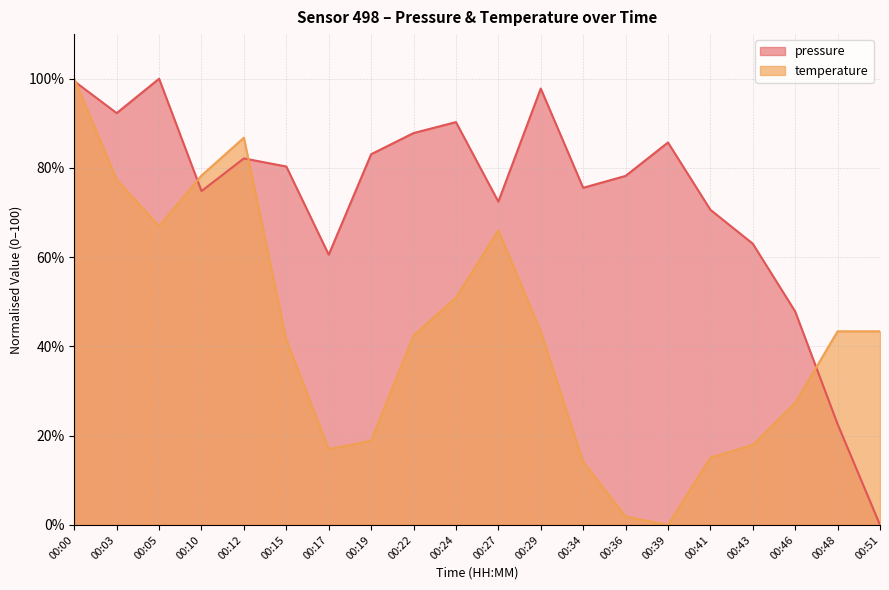

Reading right to left, what are all the values shown in this chart?

pressure: 00:51=0.0	00:48=22.6	00:46=47.8	00:43=63.0	00:41=70.6	00:39=85.7	00:36=78.2	00:34=75.6	00:29=97.8	00:27=72.5	00:24=90.3	00:22=87.8	00:19=83.1	00:17=60.6	00:15=80.3	00:12=82.1	00:10=74.8	00:05=100.0	00:03=92.3	00:00=99.4
temperature: 00:51=43.4	00:48=43.4	00:46=27.4	00:43=17.9	00:41=15.1	00:39=0.0	00:36=1.9	00:34=14.2	00:29=43.4	00:27=66.0	00:24=50.9	00:22=42.5	00:19=18.9	00:17=17.0	00:15=41.5	00:12=86.8	00:10=78.3	00:05=67.0	00:03=77.4	00:00=100.0